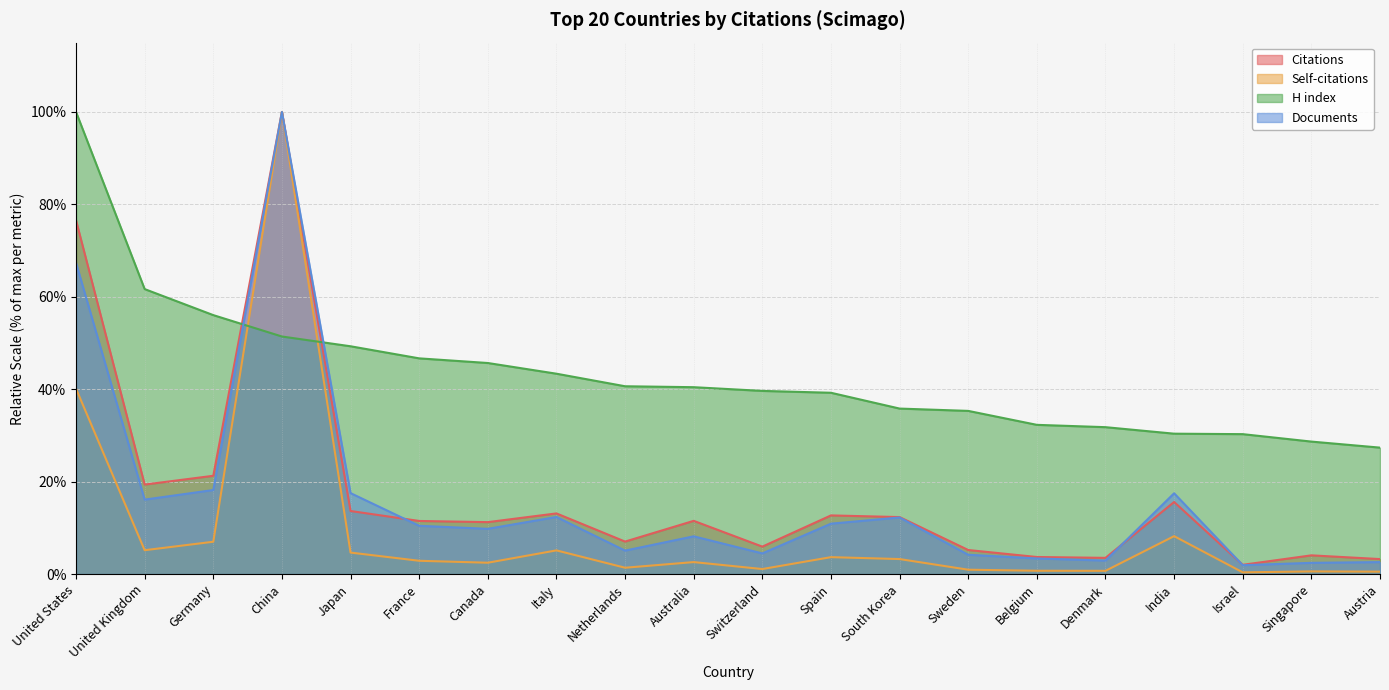

True or false: Self-citations has a value of 0.5 at Austria.

True